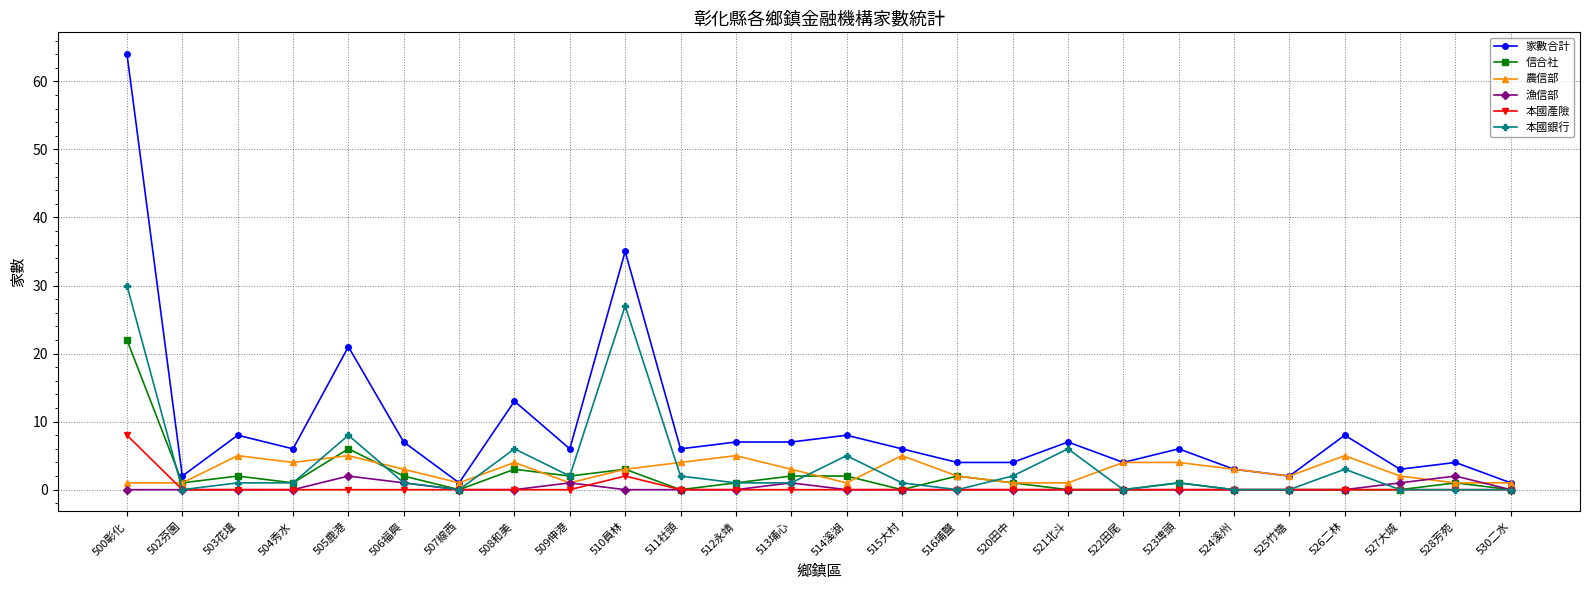

Which series has the widest spread of values?

家數合計